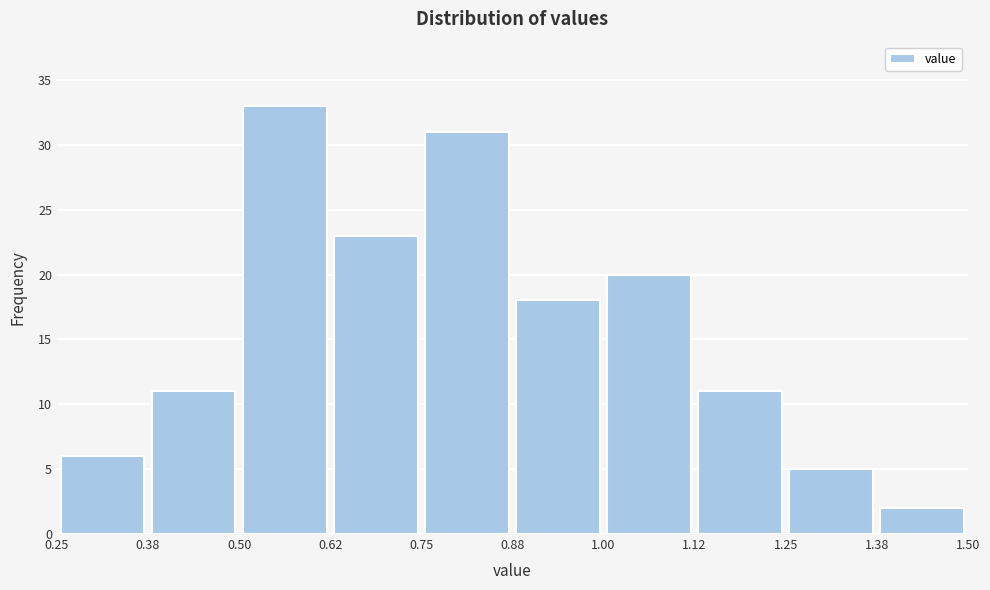

Reading left to right, list every bar in this chart as the range it spans on the x-axis followed by its height. The values are not printed on the chart, so give them approximately, as read against the axis.

0.25 to 0.38: 6
0.38 to 0.50: 11
0.50 to 0.62: 33
0.62 to 0.75: 23
0.75 to 0.88: 31
0.88 to 1.00: 18
1.00 to 1.12: 20
1.12 to 1.25: 11
1.25 to 1.38: 5
1.38 to 1.50: 2